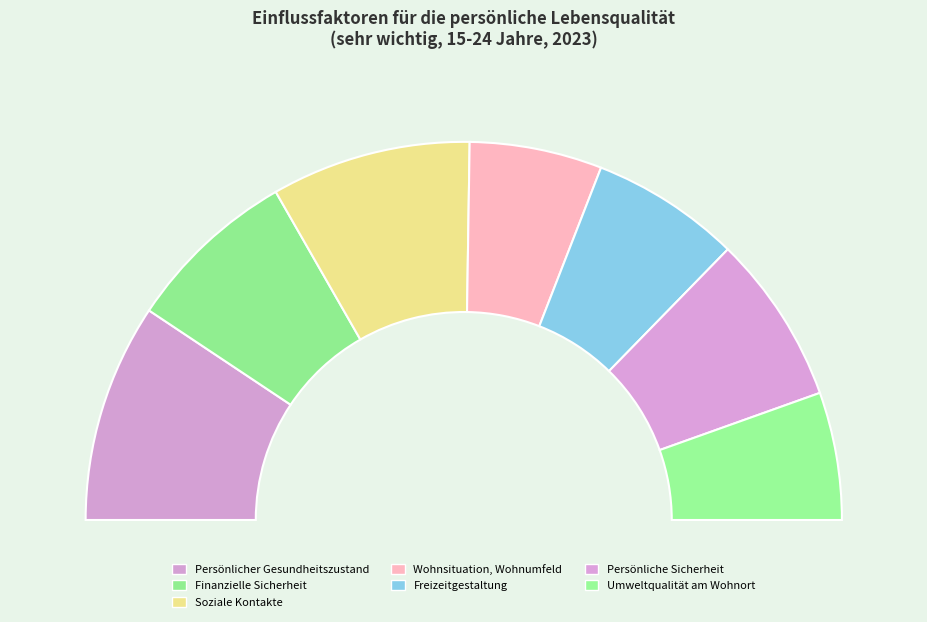

What portion of the pie excludes Wohnsituation, Wohnumfeld?

88.7%